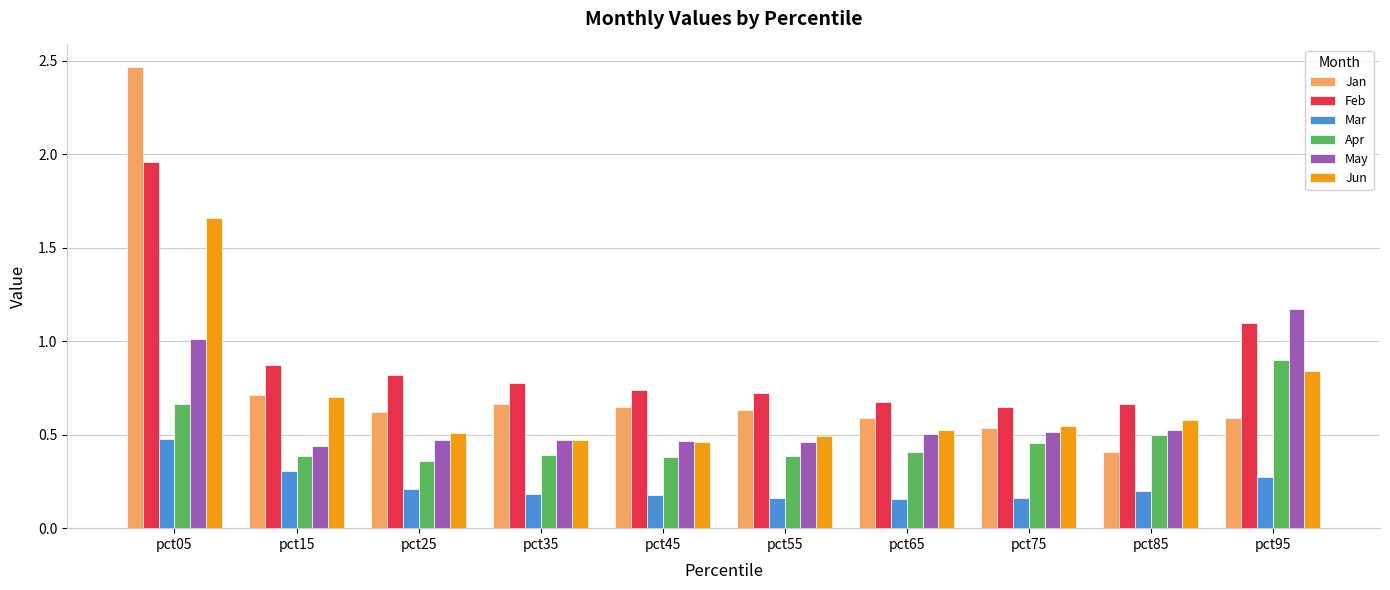

Are the bars grouped side by side (vs. stacked)?

Yes